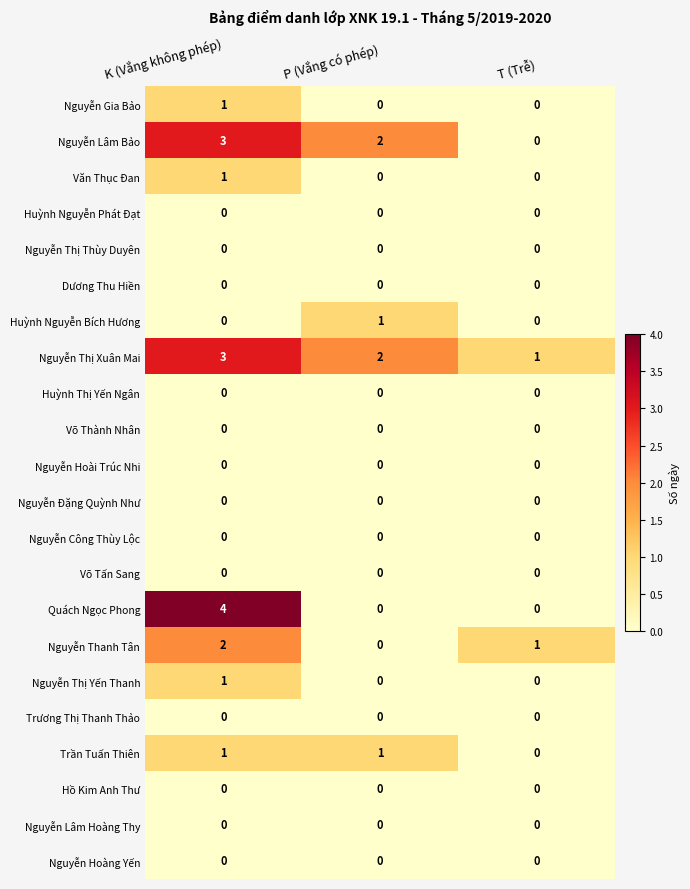

Which series has the widest spread of values?

Quách Ngọc Phong